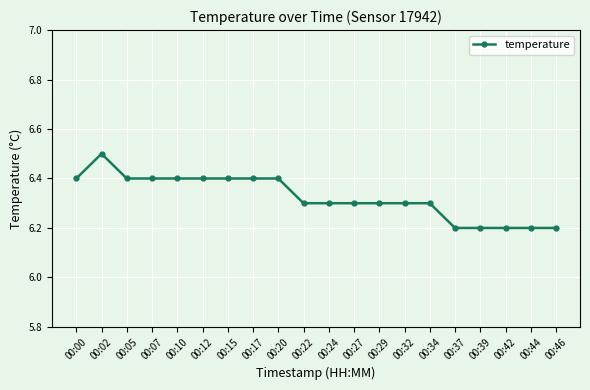

How many values are between 6 and 7?

20